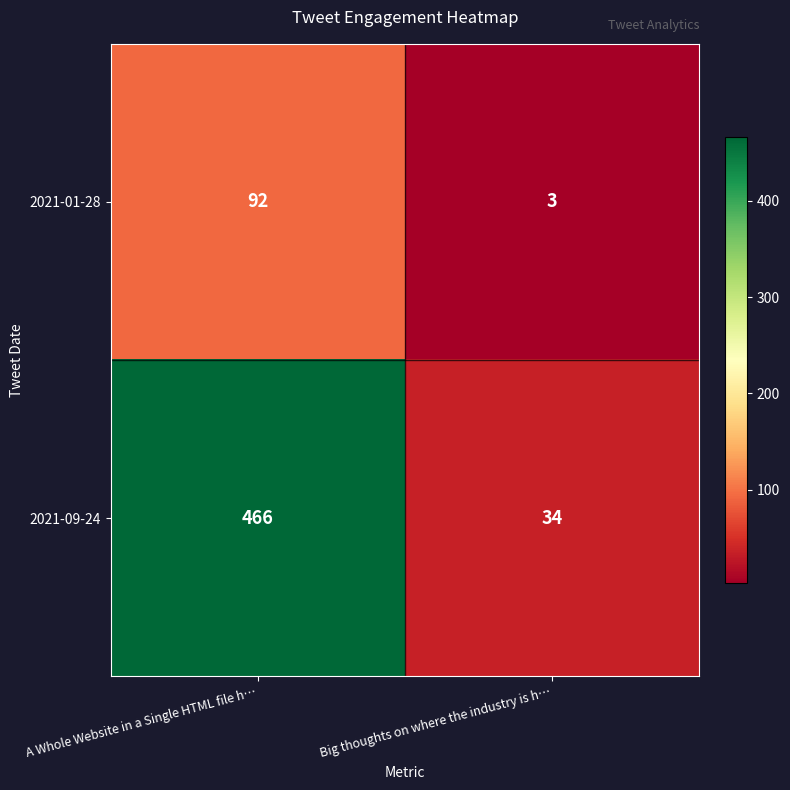

True or false: 2021-01-28 has a value of 3 at Big thoughts on where the industry is h….

True